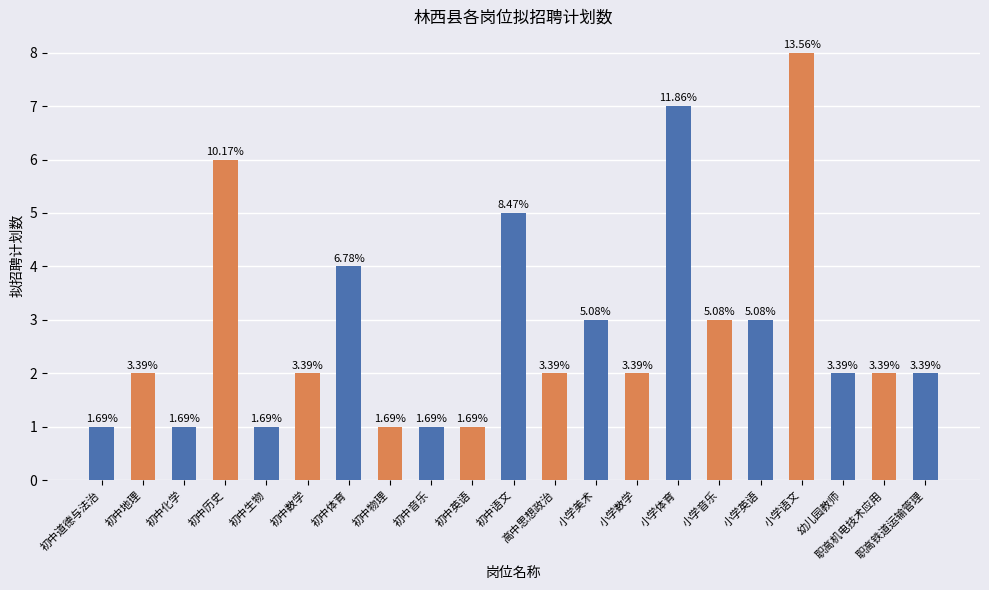

What is the label of the 13th bar from the left?

小学美术